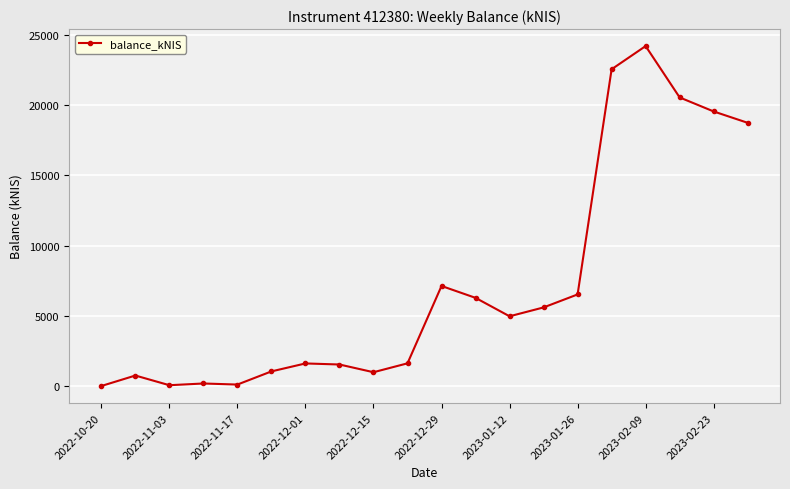

What is the greatest value displayed?

24205.2